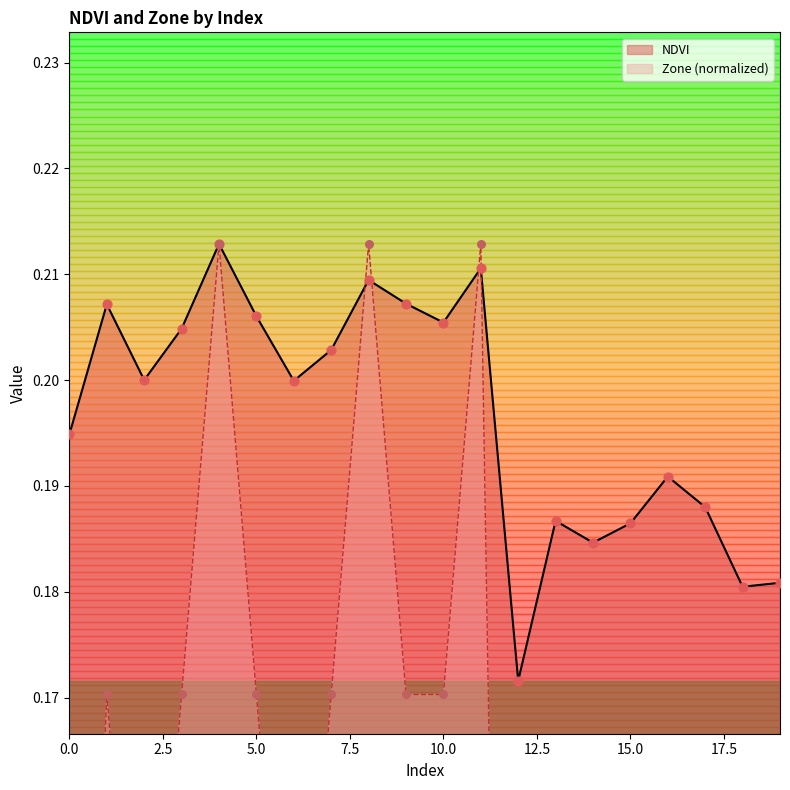

Is the value of Zone at 18 greater than the value of NDVI at 19?

No